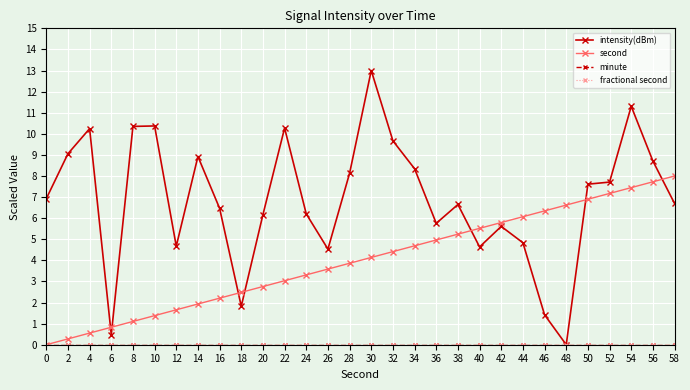

True or false: second and minute cross at least once.

False